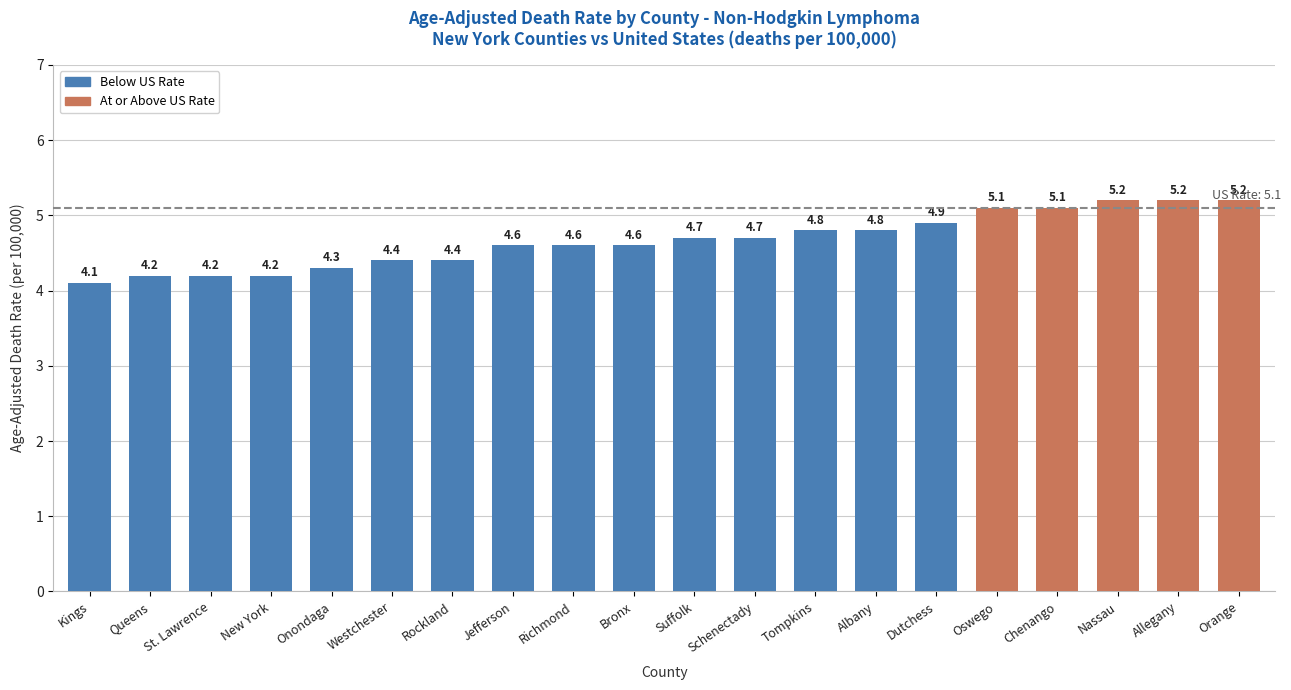

Reading left to right, list all the values displayed in this chart.

4.1	4.2	4.2	4.2	4.3	4.4	4.4	4.6	4.6	4.6	4.7	4.7	4.8	4.8	4.9	5.1	5.1	5.2	5.2	5.2